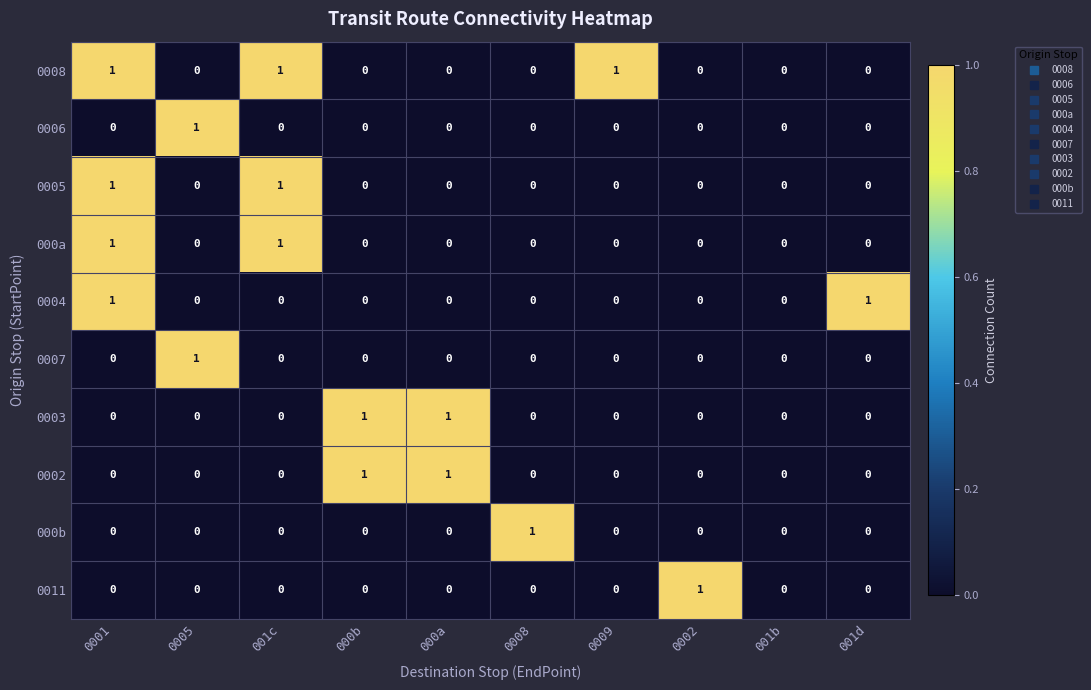

At which category is the sum across all series the highest?

0001